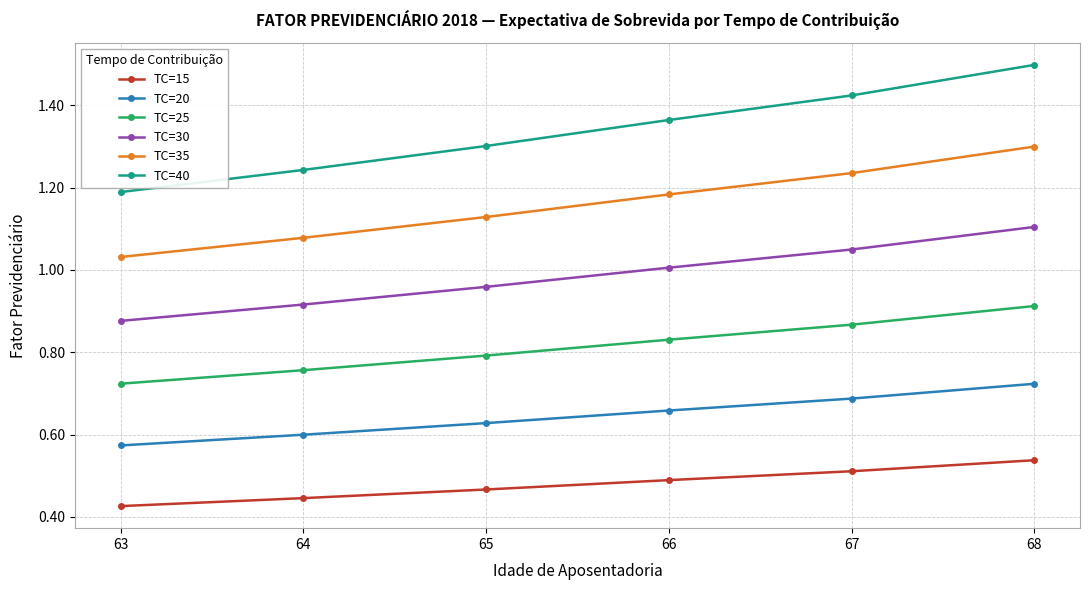

The TC=30 series shows 0.5 at 68. True or false?

False